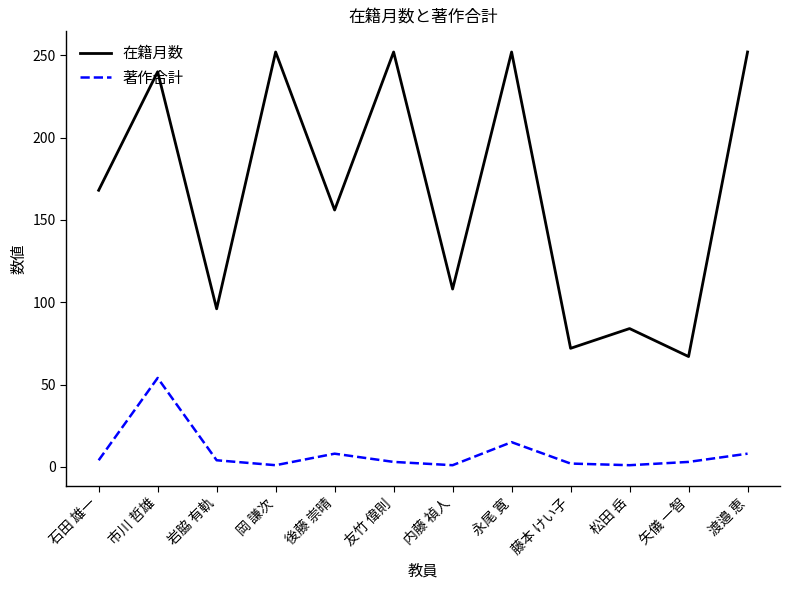

Is it true that 在籍月数 equals 22 at 藤本 けい子?

False